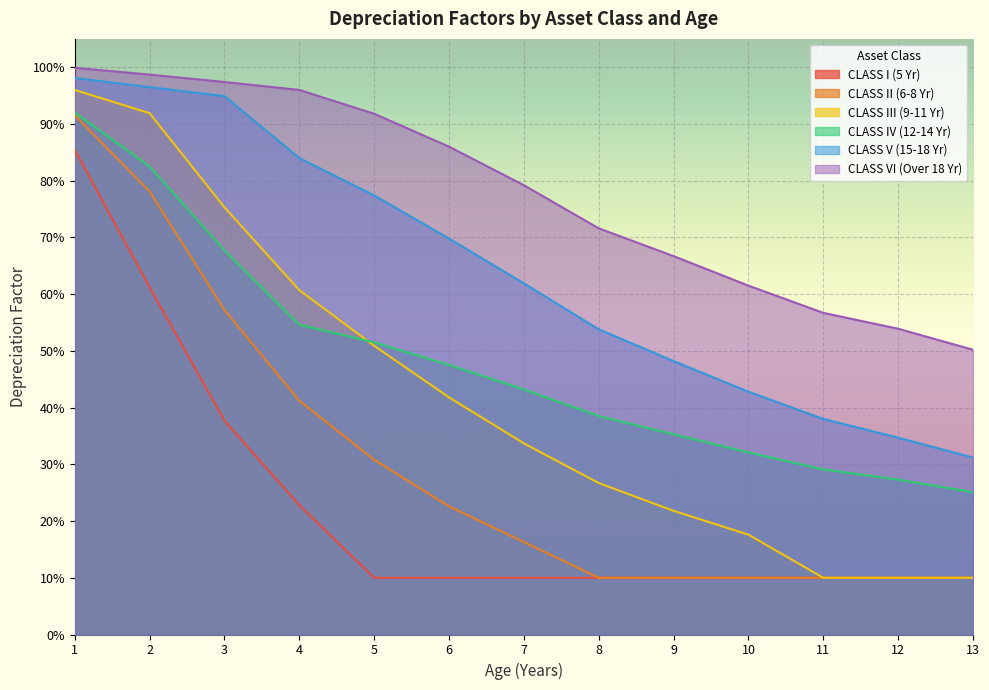

What is the sum of all CLASS III (9-11 Yr) values?

5.5